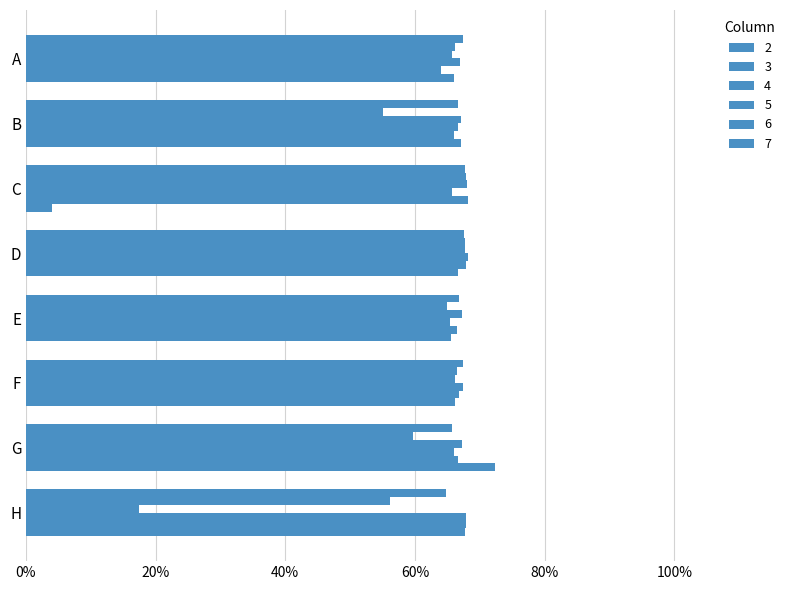

What is the average value of the 4 series?

0.6